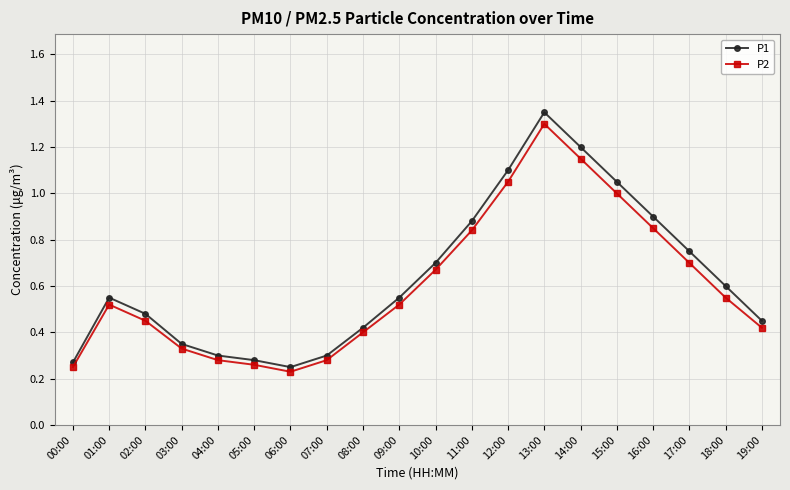

True or false: P1 and P2 intersect in this chart.

False